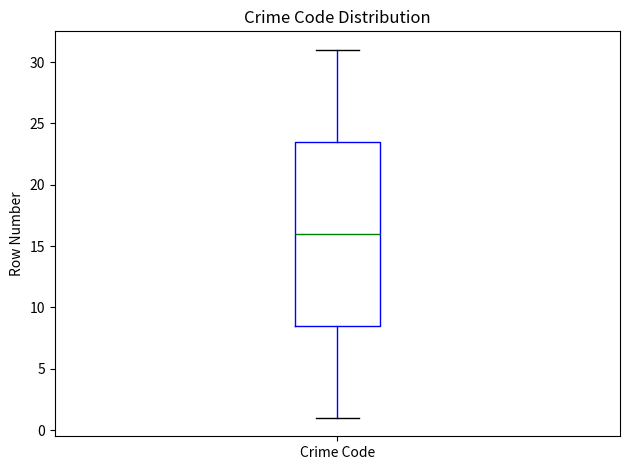

Transcribe this box plot: give where the median line is, the range the box spans, and where the two whiskers end, as read against the y-axis. The values are not printed on the chart, so give them approximately, as read against the axis.

median 16.0, box 8.5 to 23.5, whiskers 1.0 to 31.0